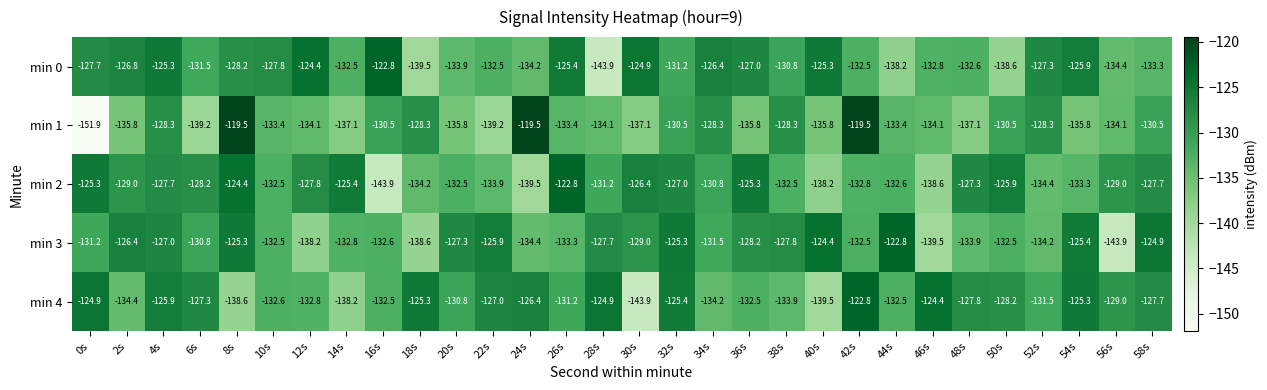

Between 20s and 22s, which series saw the biggest shift?

min 4